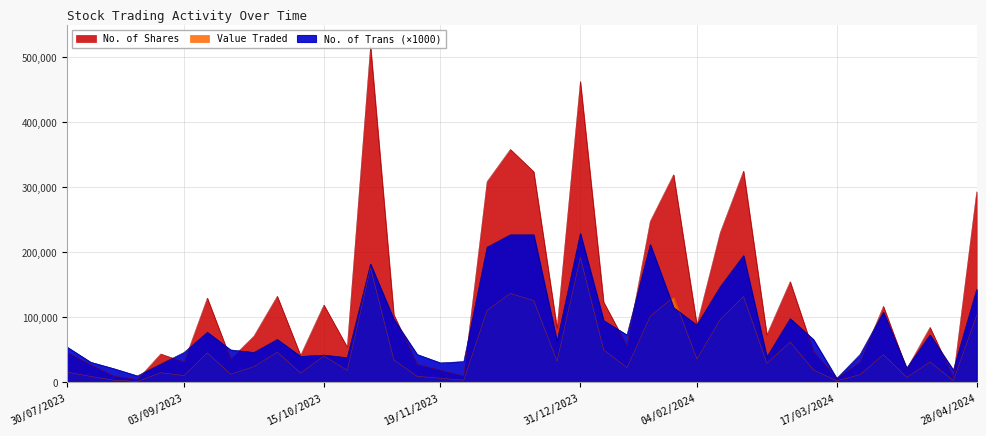

What are all the series names shown in the legend?

Value Traded, No. of Shares, No. of Trans